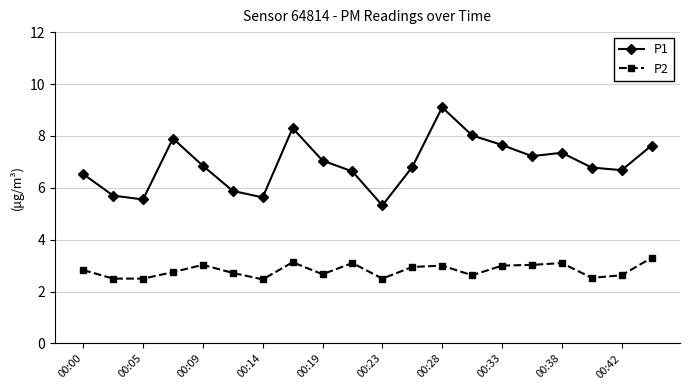

What is the difference between the maximum and minimum values in the P2 series?

0.8